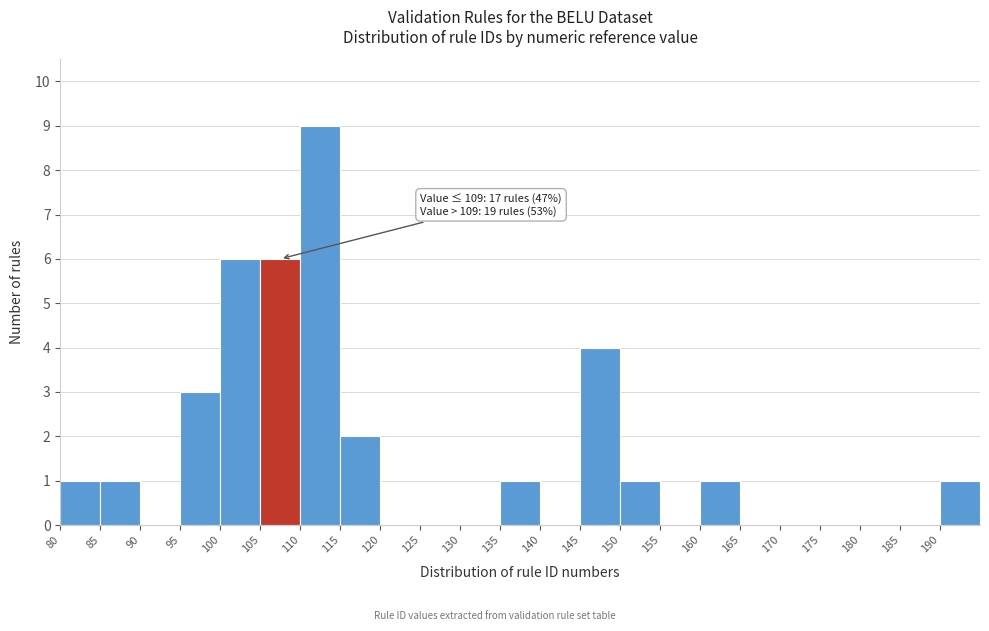

Over which range of the x-axis is the bar tallest?

110 to 115